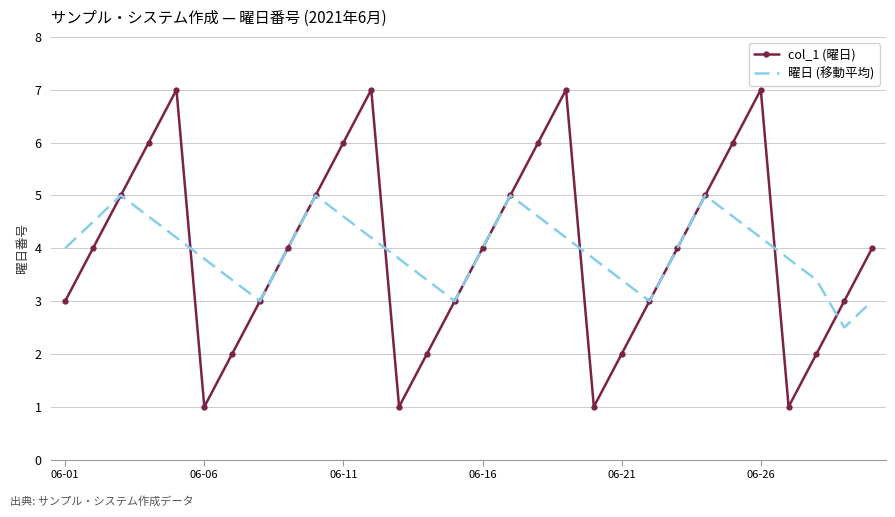

What is the greatest value displayed?

7.0